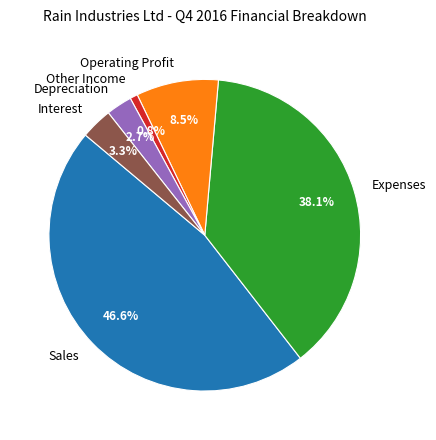

True or false: Expenses accounts for 49% of the total.

False